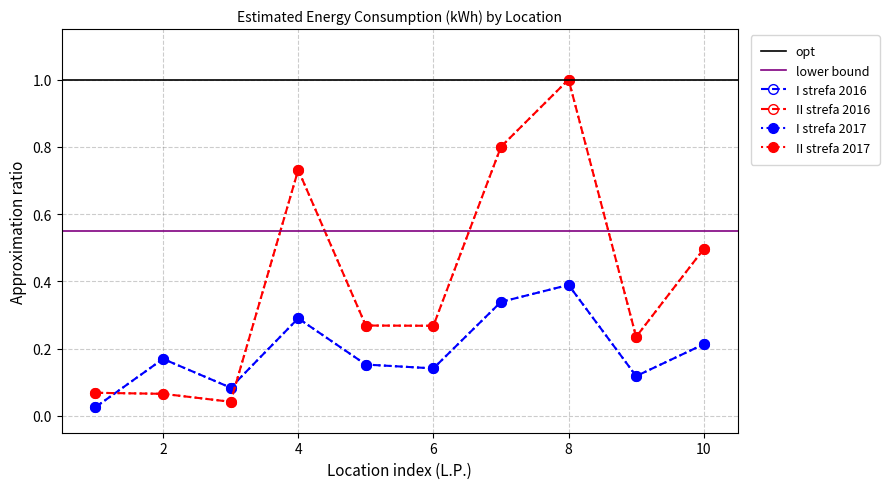

What is the difference between the I strefa 2017 values at 8 and 7?

0.1